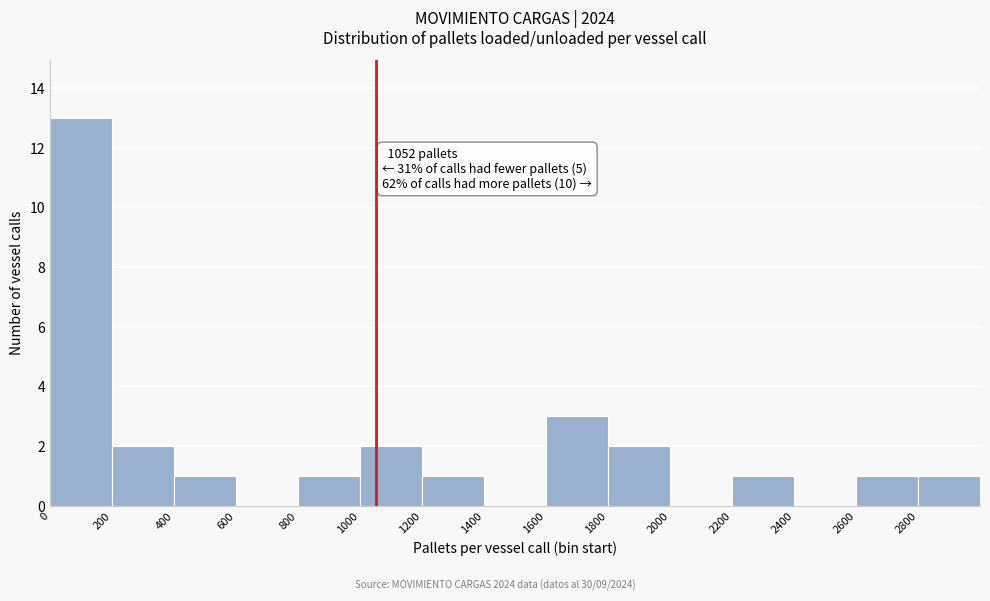

Which range on the x-axis has the tallest bar?

0 to 200